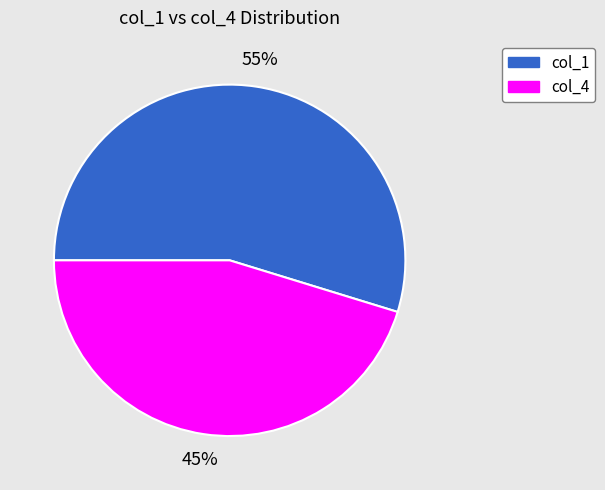

To the nearest percent, what is the average slice percentage?

50%